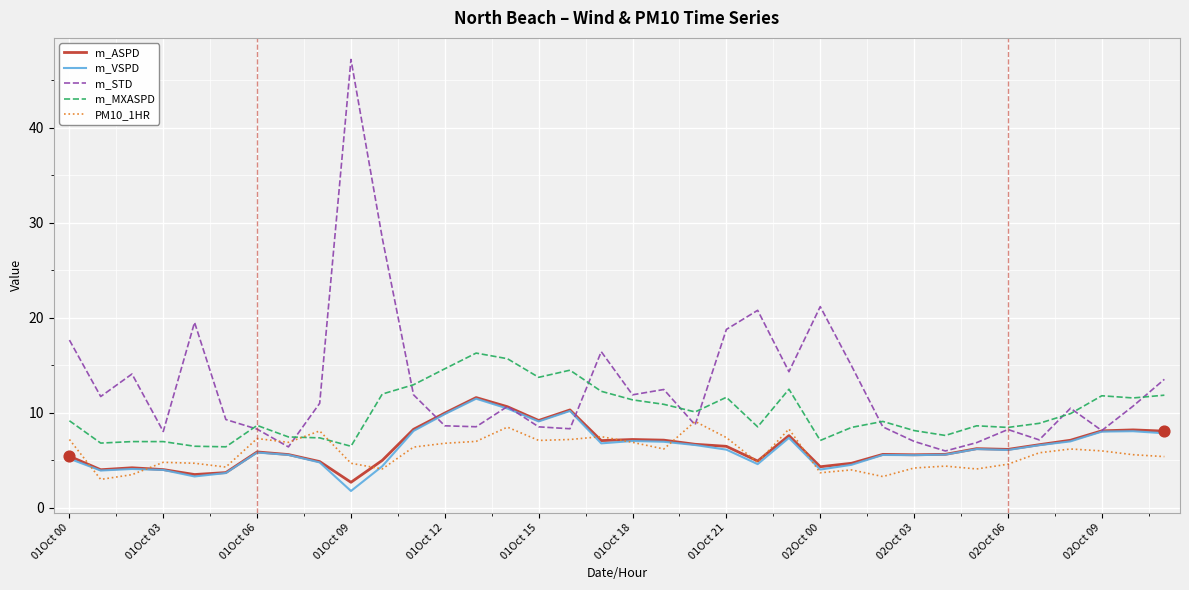

Which series has the largest total across all categories?

m_STD